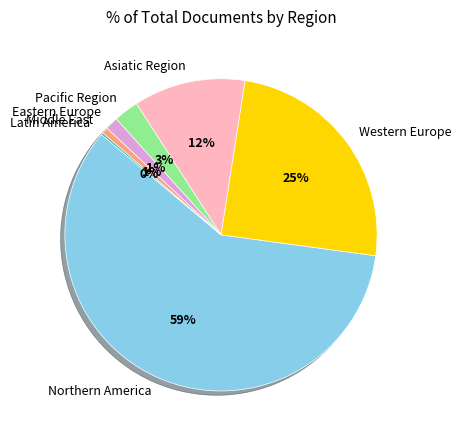

Is there a majority slice in this chart?

Yes